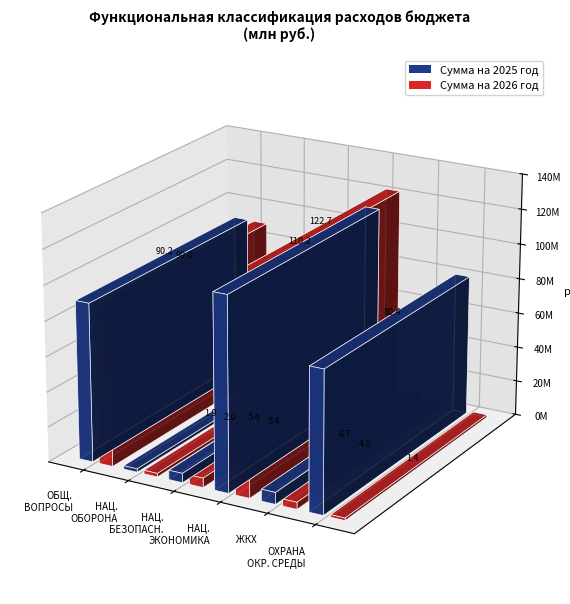

Which series changed the most between НАЦИОНАЛЬНАЯ БЕЗОПАСНОСТЬ and НАЦИОНАЛЬНАЯ ЭКОНОМИКА?

Сумма на 2026 год